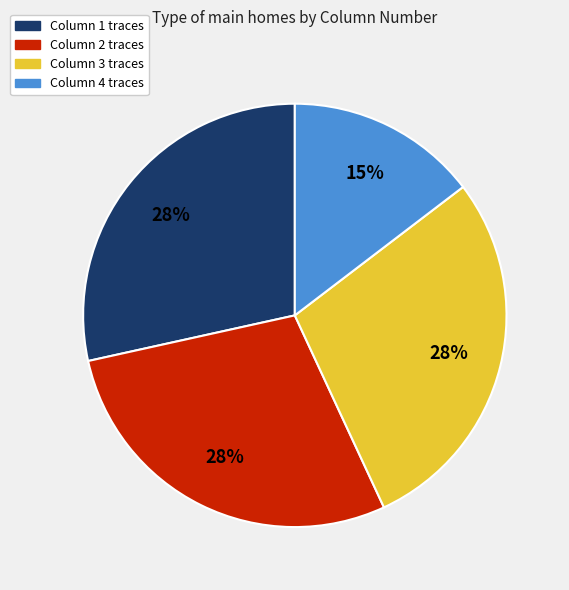

Which category has the smallest portion of the pie?

Column 4